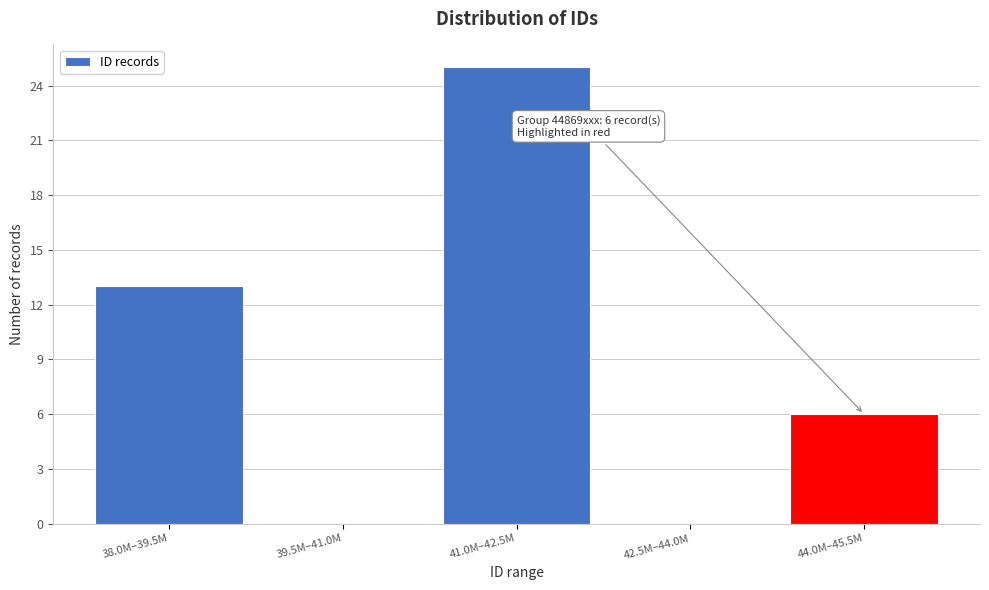

Reading left to right, list all the values displayed in this chart.

38.0M–39.5M=13	39.5M–41.0M=0	41.0M–42.5M=25	42.5M–44.0M=0	44.0M–45.5M=6